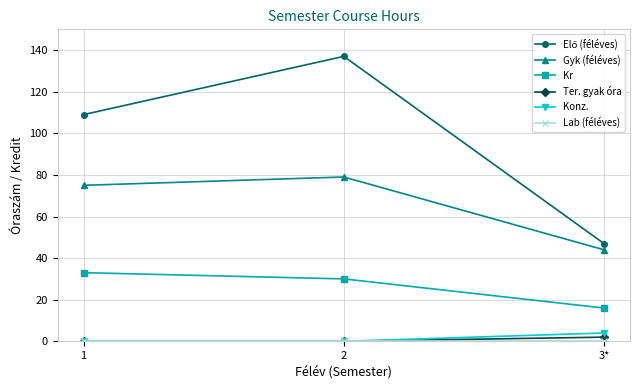

The value of Kr at 2 is 50. True or false?

False